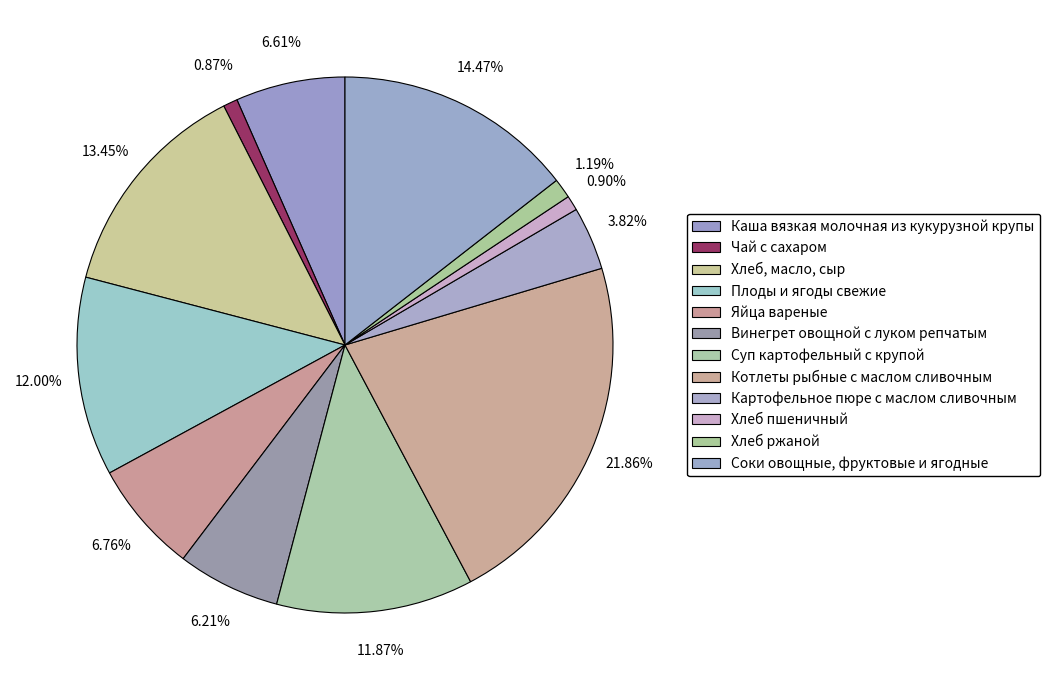

What is the total percentage of Картофельное пюре с маслом сливочным and Соки овощные, фруктовые и ягодные?

18.3%